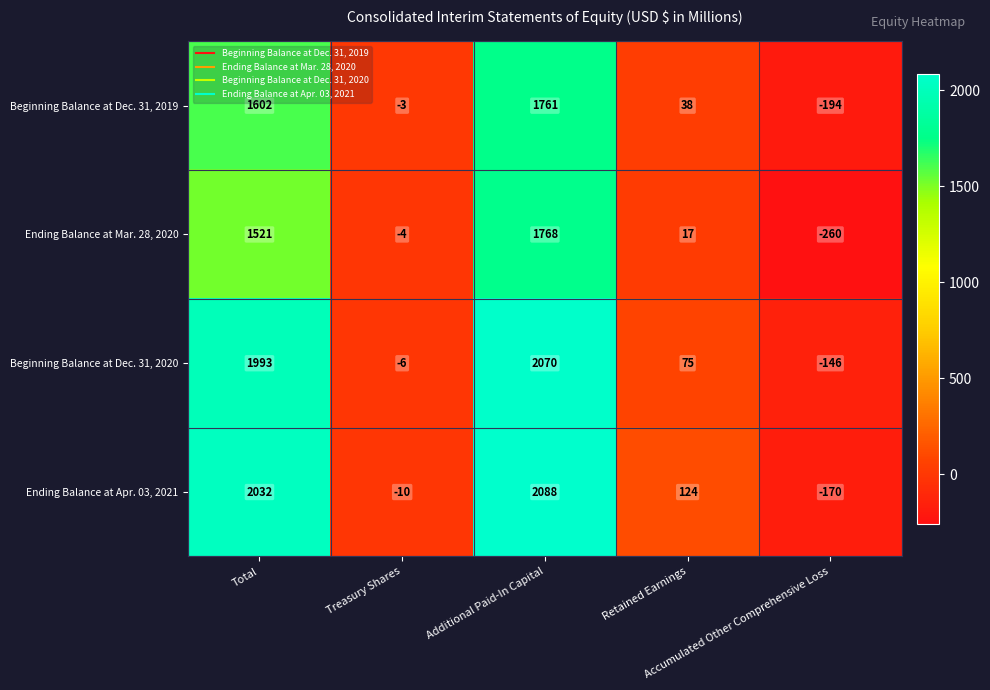

Rank the series by their maximum value, from highest to lowest.

Ending Balance at Apr. 03, 2021, Beginning Balance at Dec. 31, 2020, Ending Balance at Mar. 28, 2020, Beginning Balance at Dec. 31, 2019